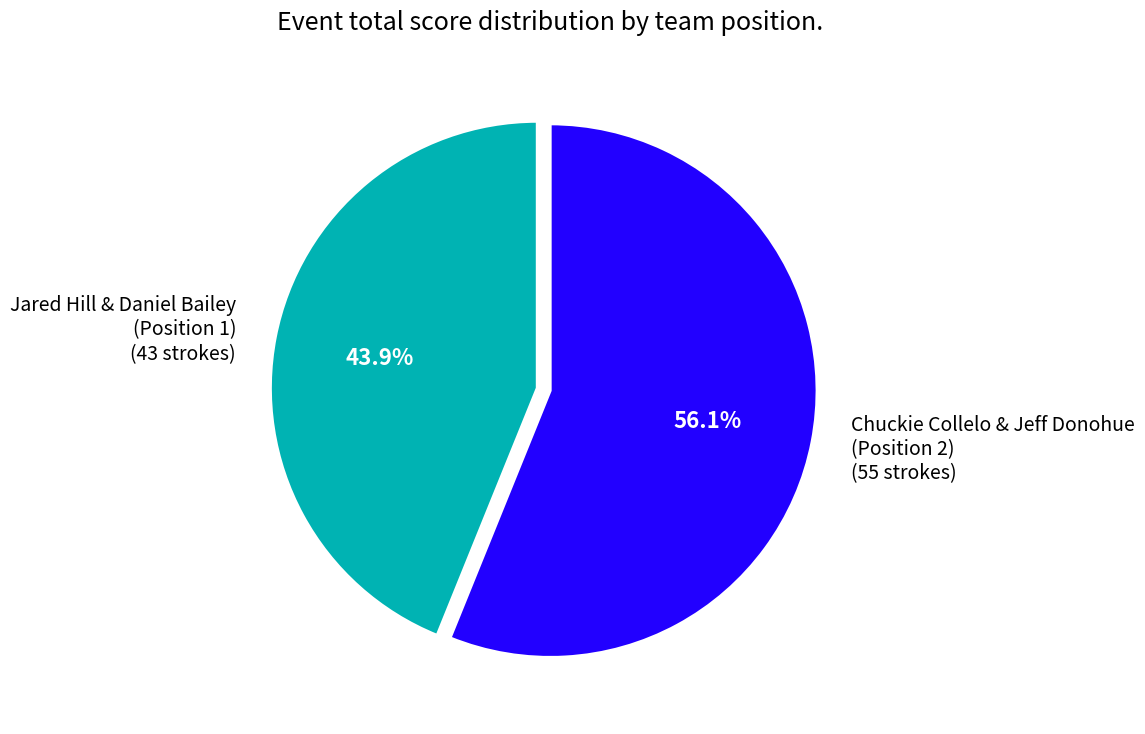

Does any single category account for the majority?

Yes